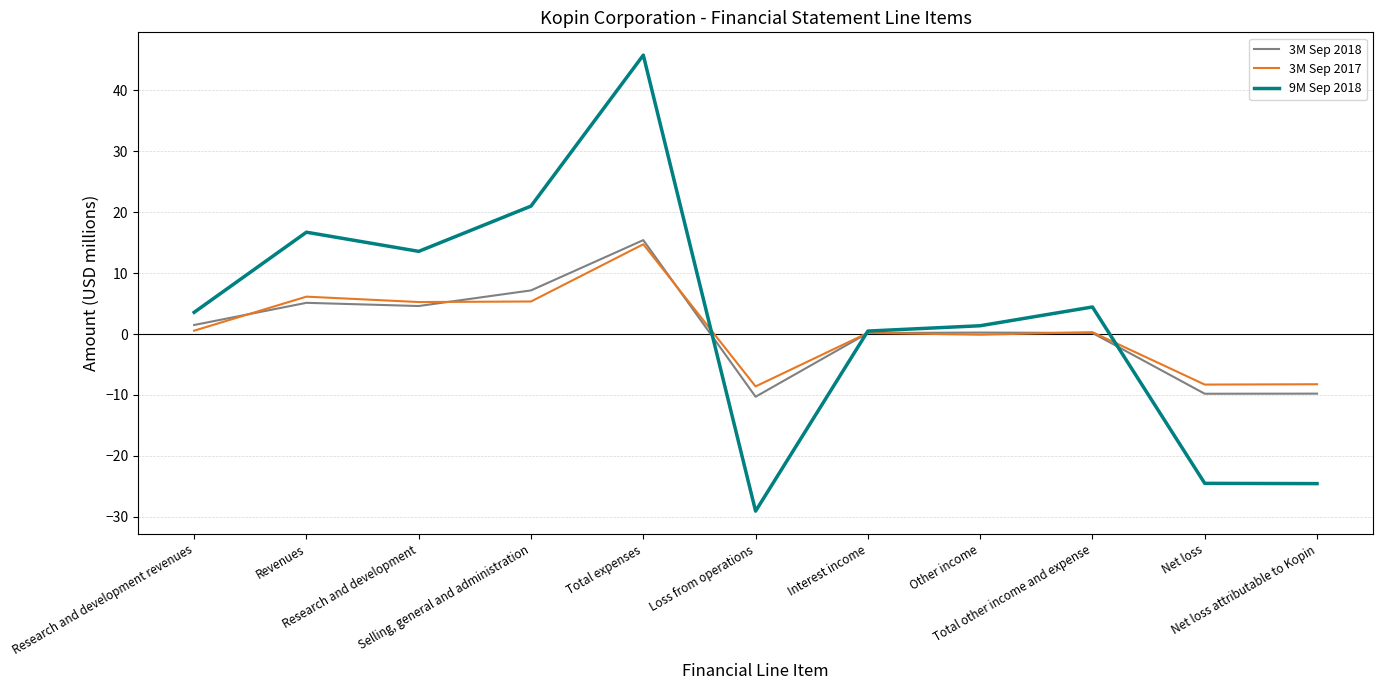

Read the 3M Sep 2018 value at Revenues.

5.1